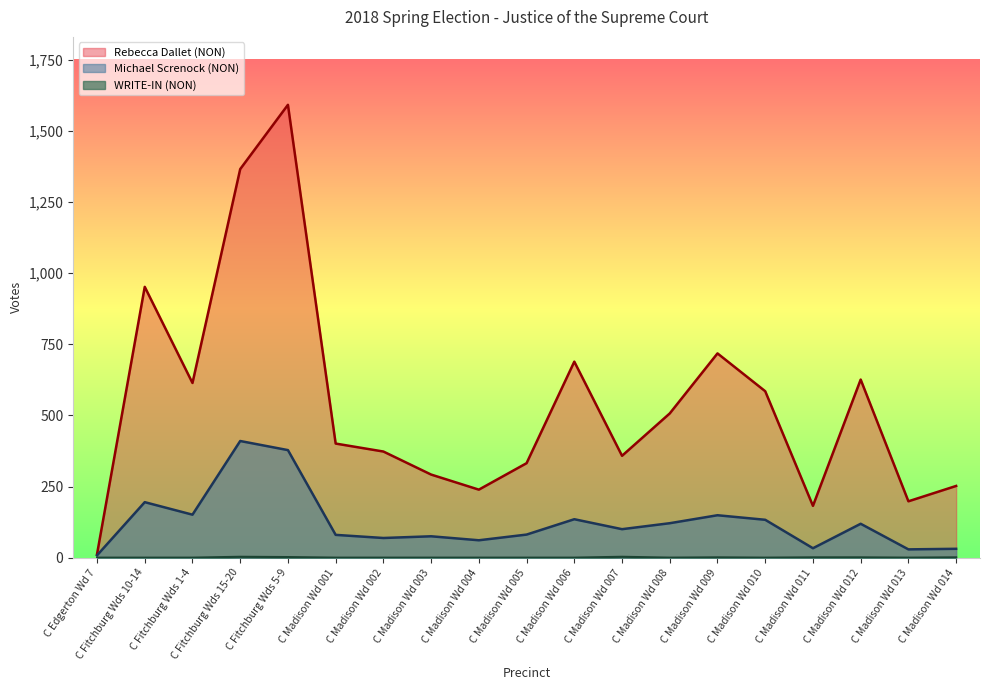

True or false: WRITE-IN (NON) and Michael Screnock (NON) intersect in this chart.

False